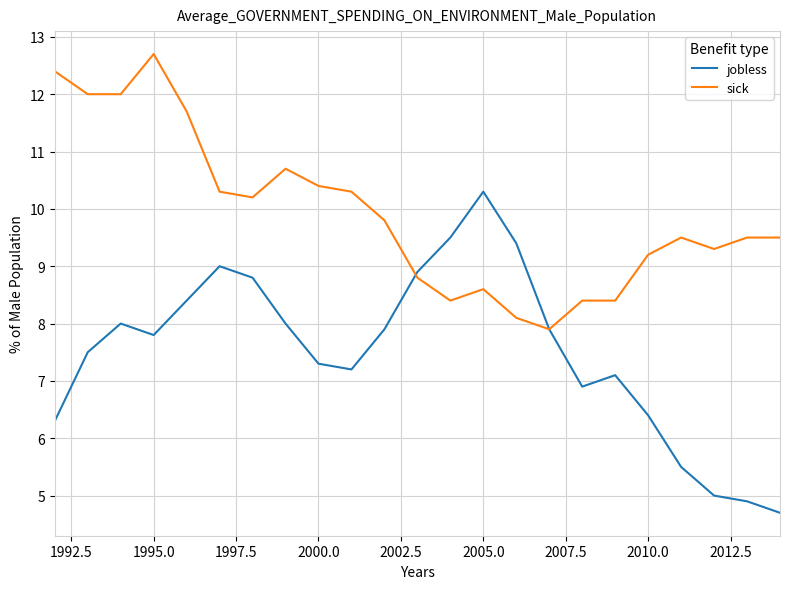

Which series has the largest total across all categories?

sick